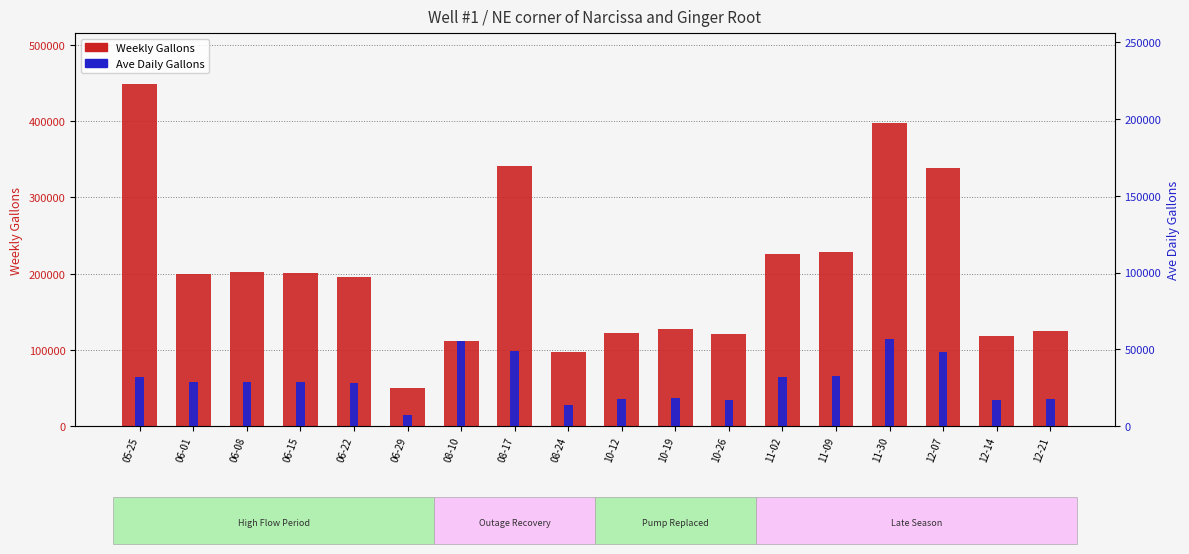

How many bars are there in total?

36